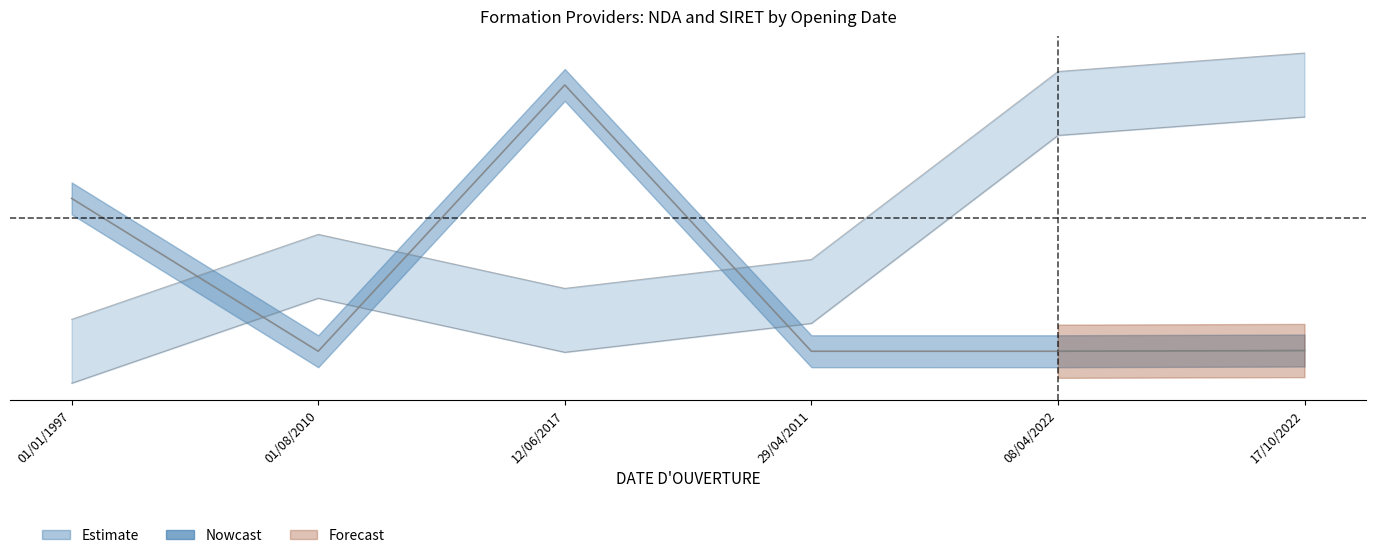

True or false: Estimate has a value of 0.2 at 12/06/2017.

True